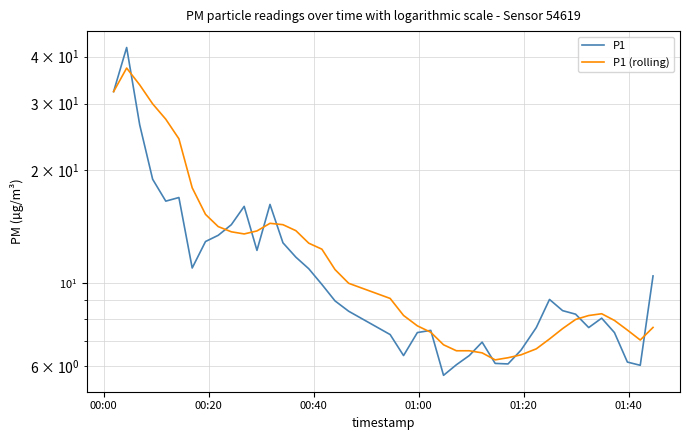

Does the chart display data point markers on the line(s)?

No